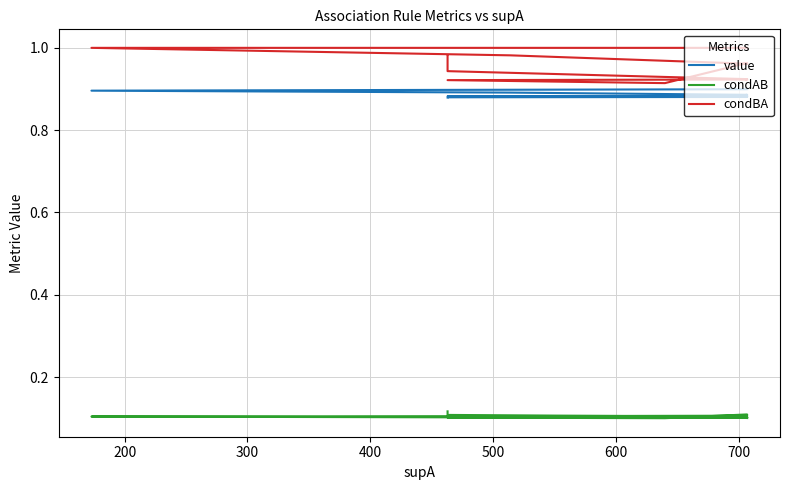

Rank the series at 200 from highest to lowest value.

condBA, value, condAB